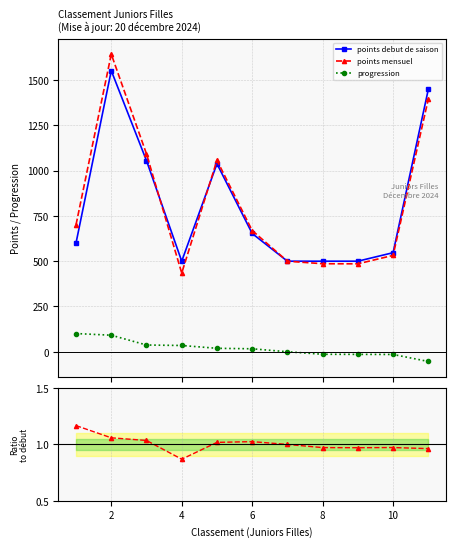

What is the greatest value displayed?

1643.3